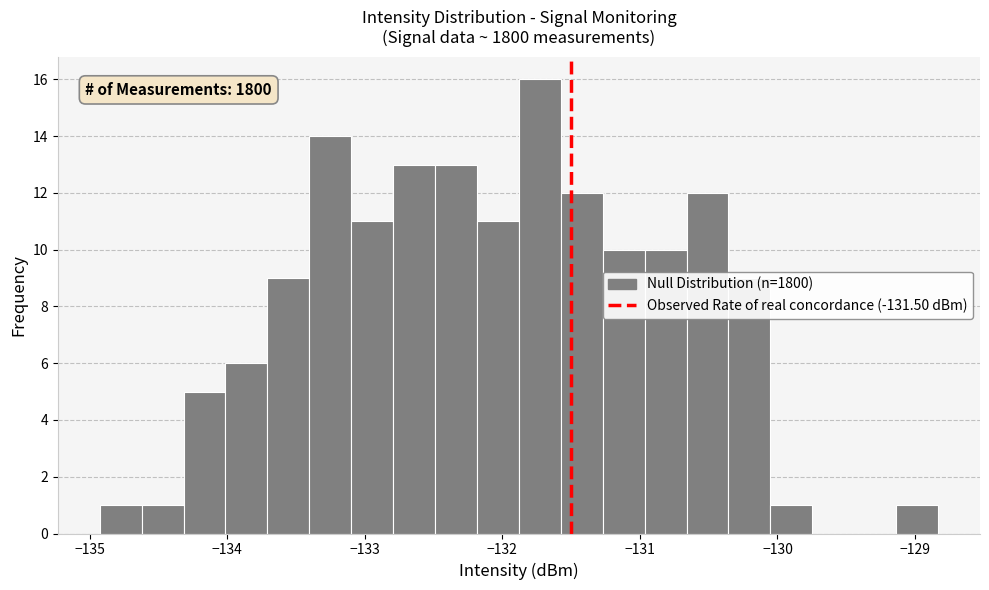

Around what value on the x-axis is the tallest bar? Give the approximate position of its centre, as read against the axis.

-131.7